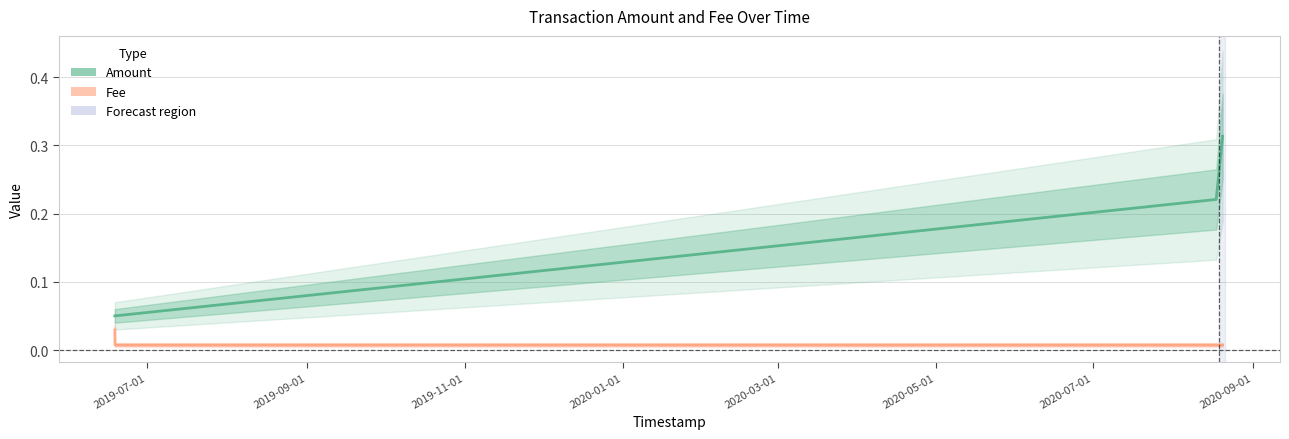

How many lines are shown in the chart?

2